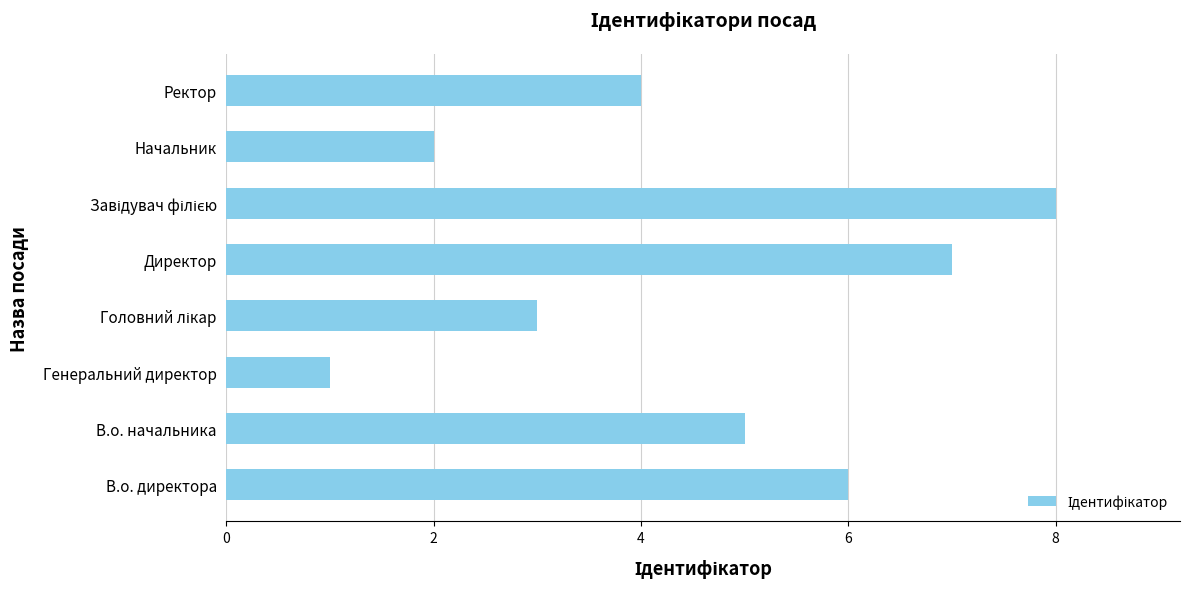

How many data points are less than 5?

4